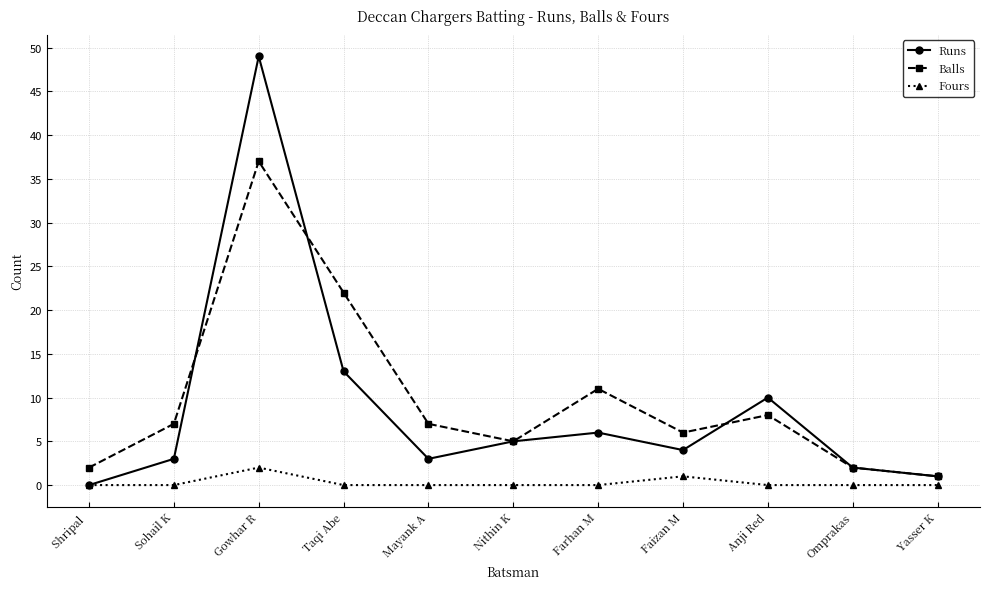

What is the highest value of the Fours series?

2